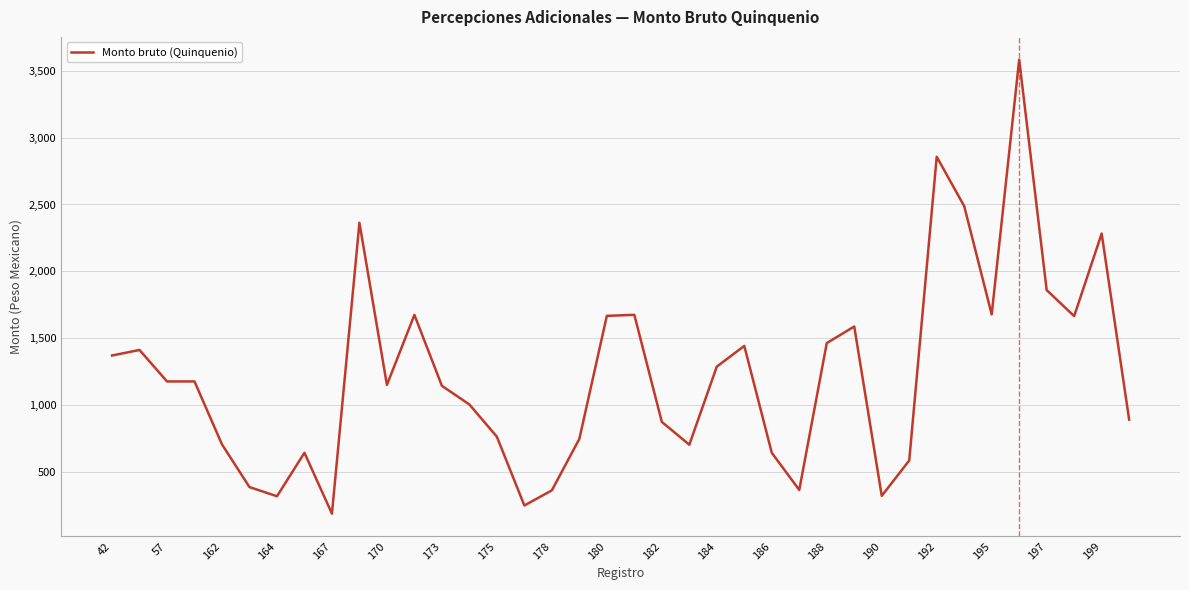

What is the greatest value displayed?

3583.2